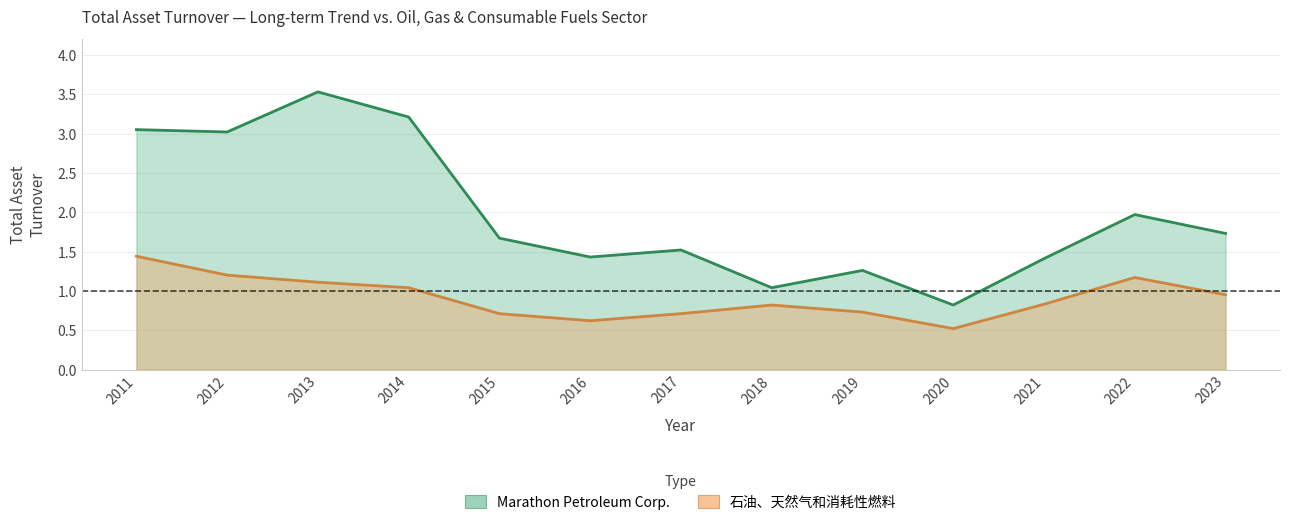

Reading left to right, extract all data points from this chart.

Marathon Petroleum Corp.: 2011=3.0	2012=3.0	2013=3.5	2014=3.2	2015=1.7	2016=1.4	2017=1.5	2018=1.0	2019=1.3	2020=0.8	2021=1.4	2022=2.0	2023=1.7
石油、天然气和消耗性燃料: 2011=1.4	2012=1.2	2013=1.1	2014=1.0	2015=0.7	2016=0.6	2017=0.7	2018=0.8	2019=0.7	2020=0.5	2021=0.8	2022=1.2	2023=0.9